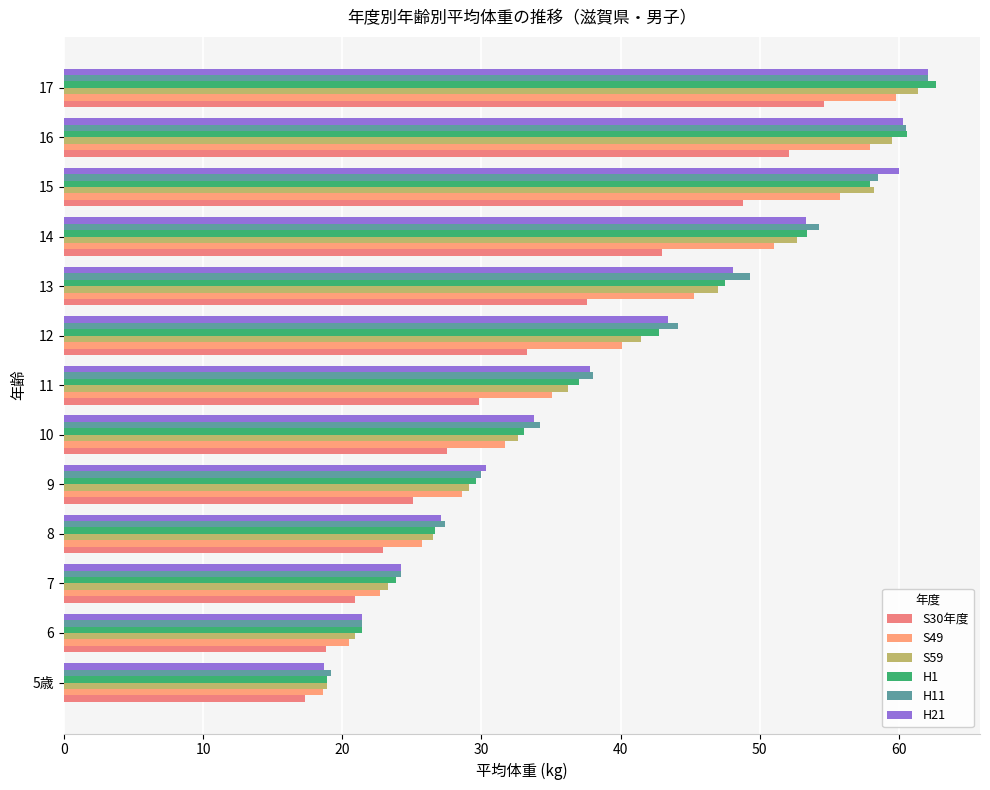

How many values in the S30年度 series exceed 29?

7